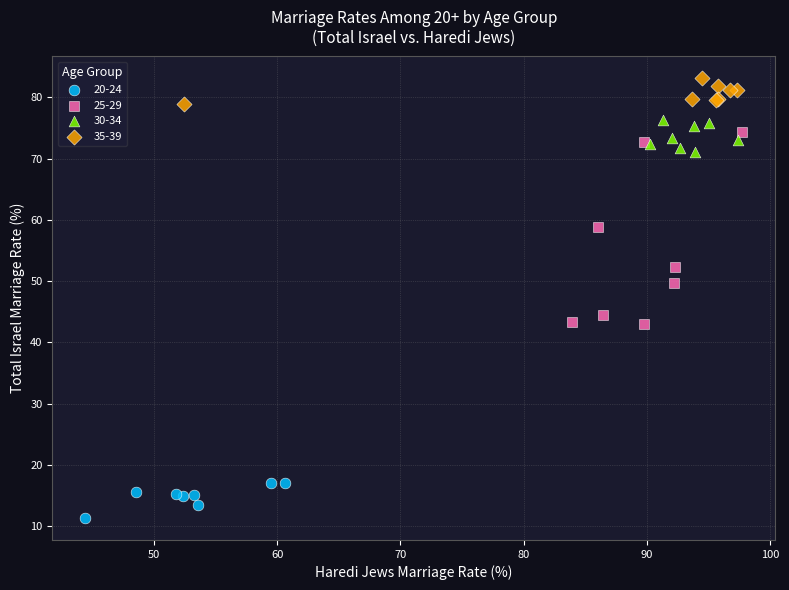

Which series contains the lowest Y value?

20-24